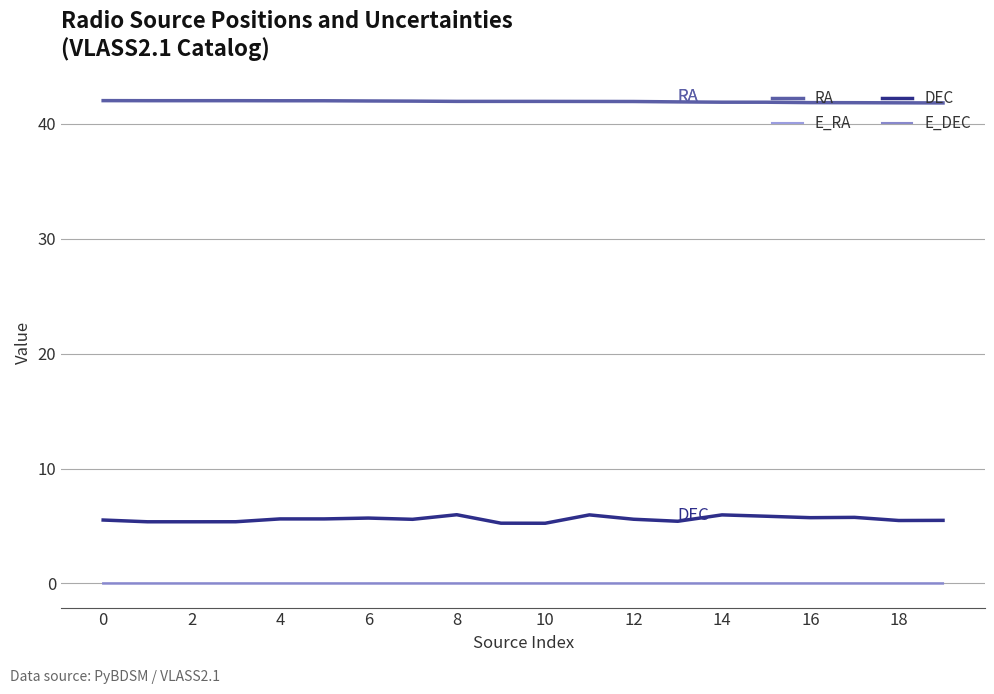

True or false: E_RA and RA cross at least once.

False